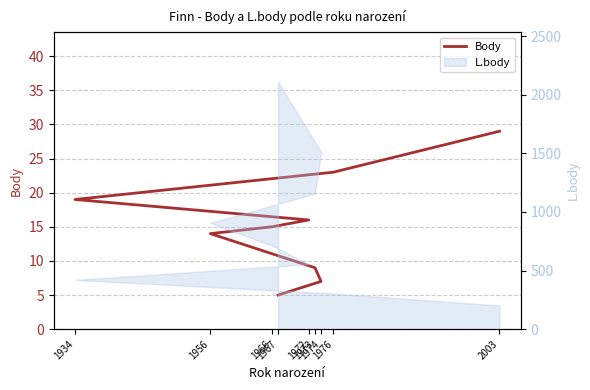

What is the difference between the values at 2003 and 1973?

20